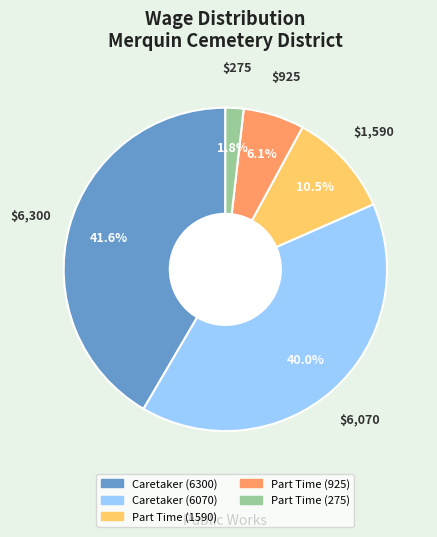

Between Part Time (275) and Caretaker (6300), which is larger?

Caretaker (6300)